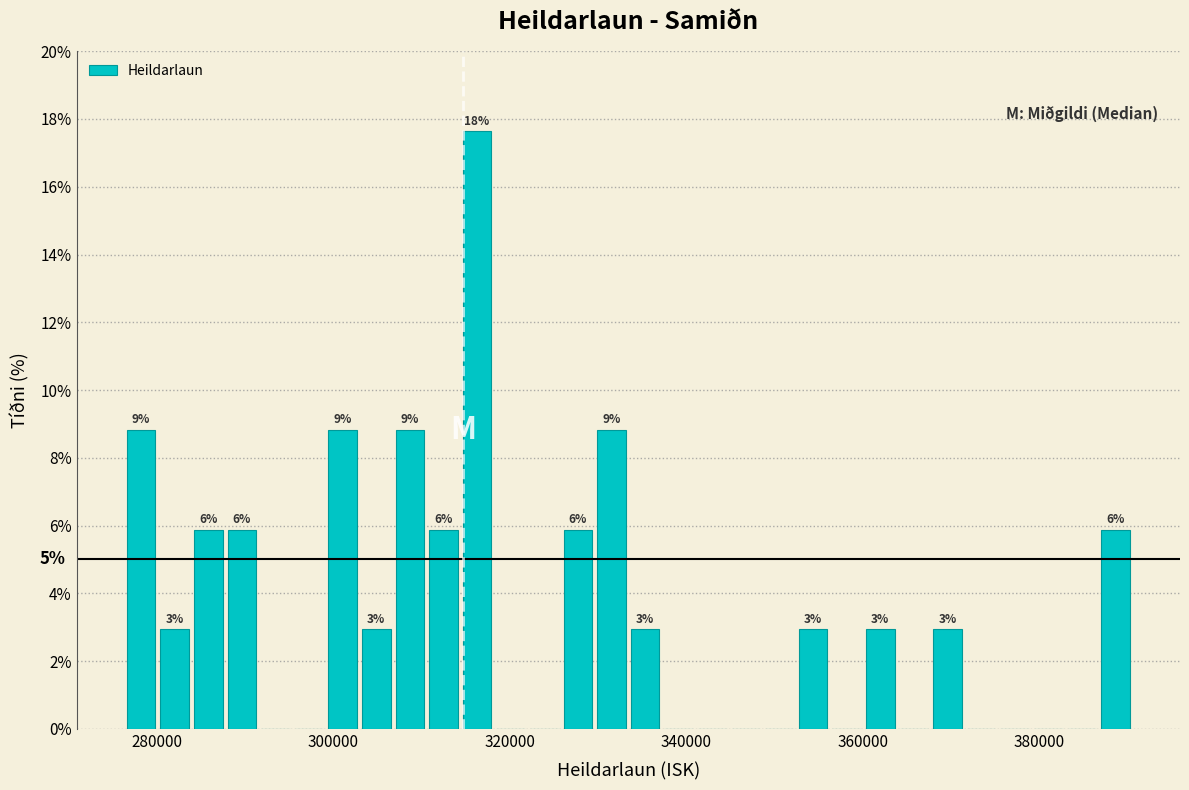

Around what value on the x-axis is the tallest bar? Give the approximate position of its centre, as read against the axis.

316000